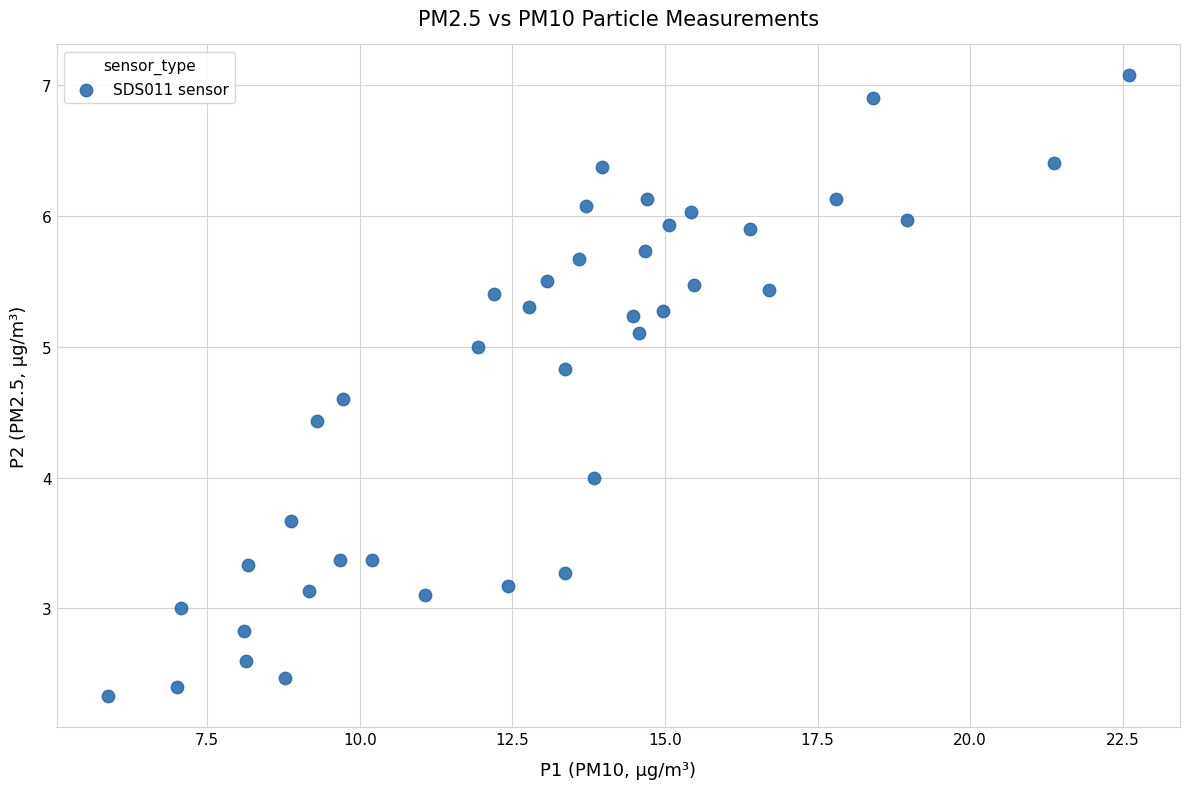

What is the range of X values (max minus min)?

16.7